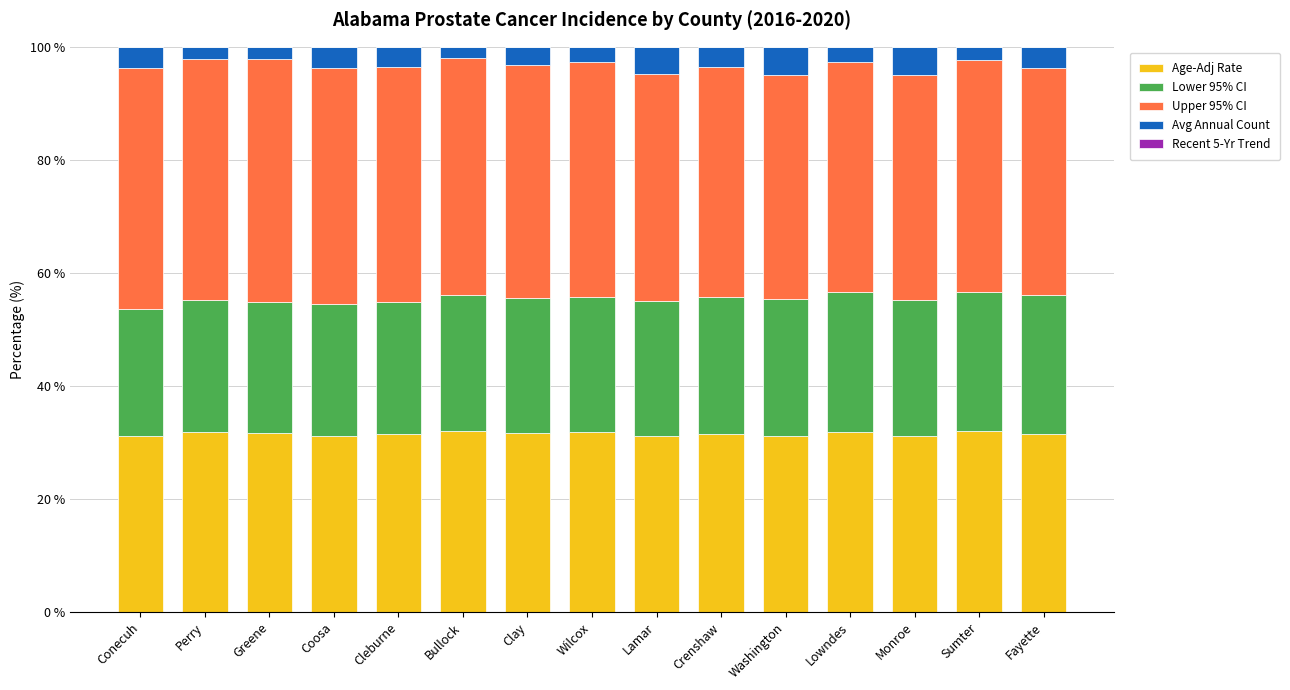

Is it true that Age-Adj Rate equals 54.9 at Greene?

False